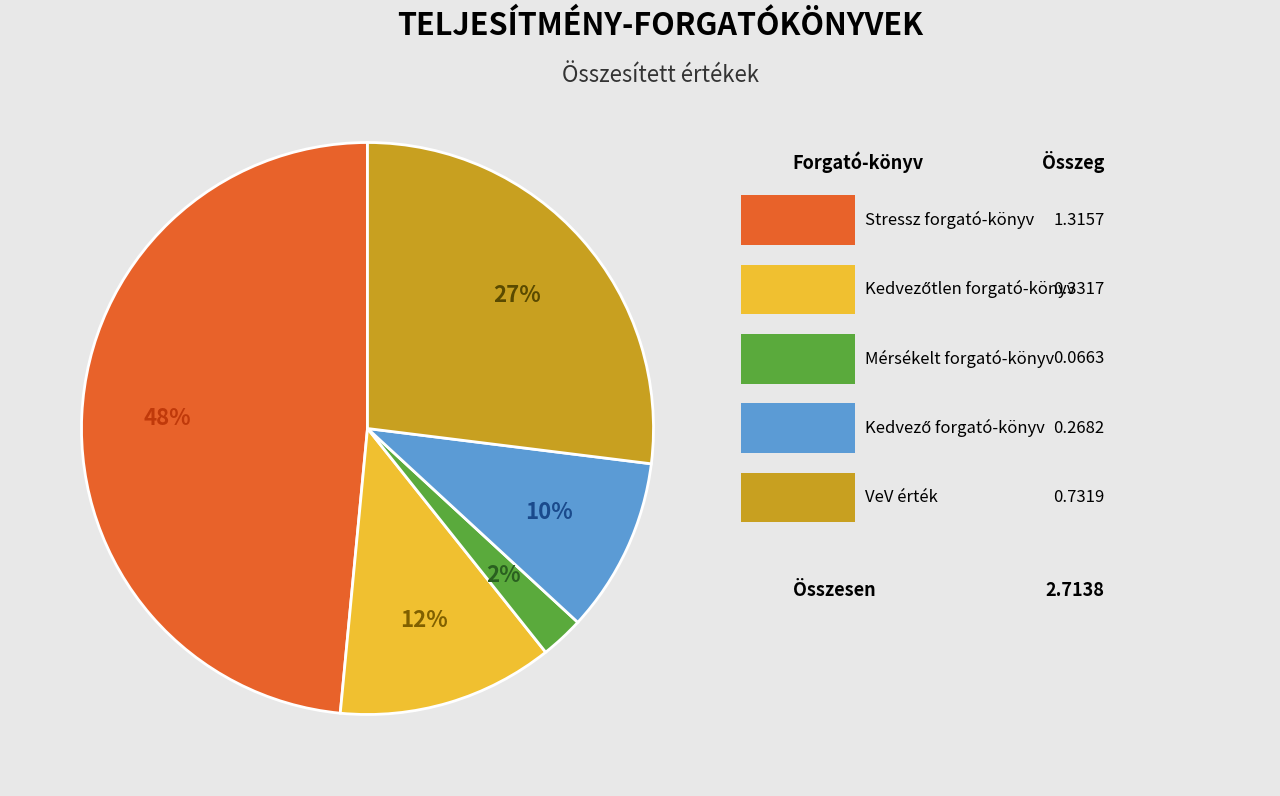

How many segments does this pie chart have?

5